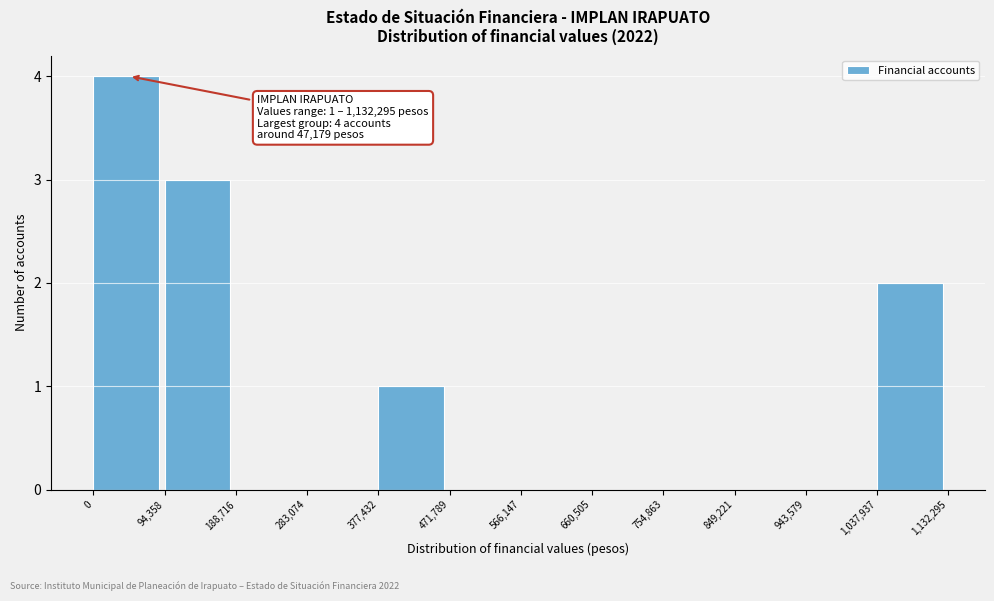

Which range on the x-axis has the tallest bar?

0 to 94,358